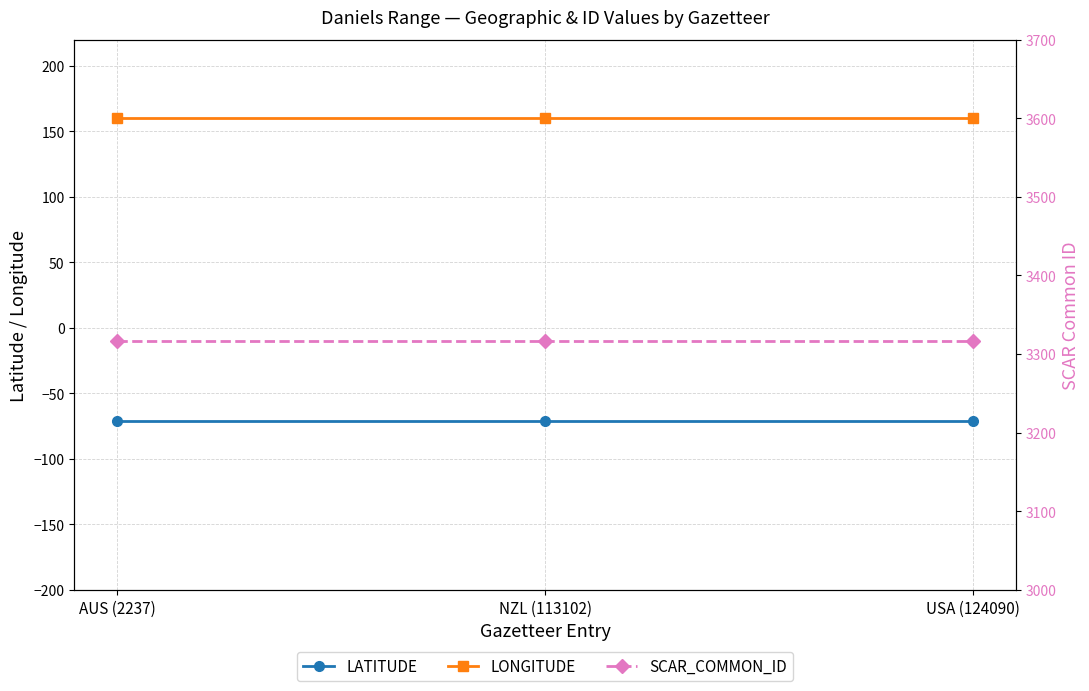

Which has a higher value, NZL (113102) or AUS (2237)?

NZL (113102)